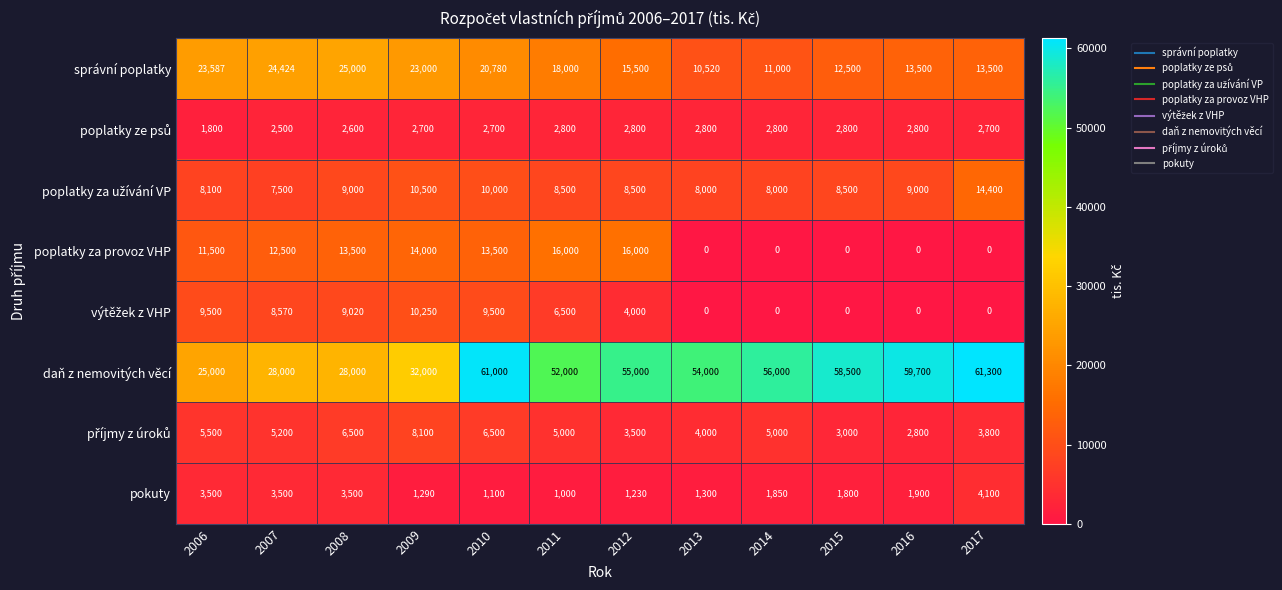

What is the lowest value of the pokuty series?

1000